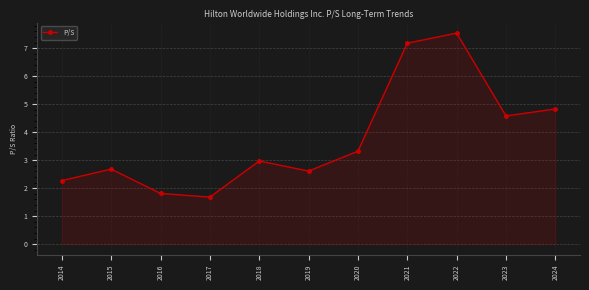

Between 2015 and 2022, which is larger?

2022